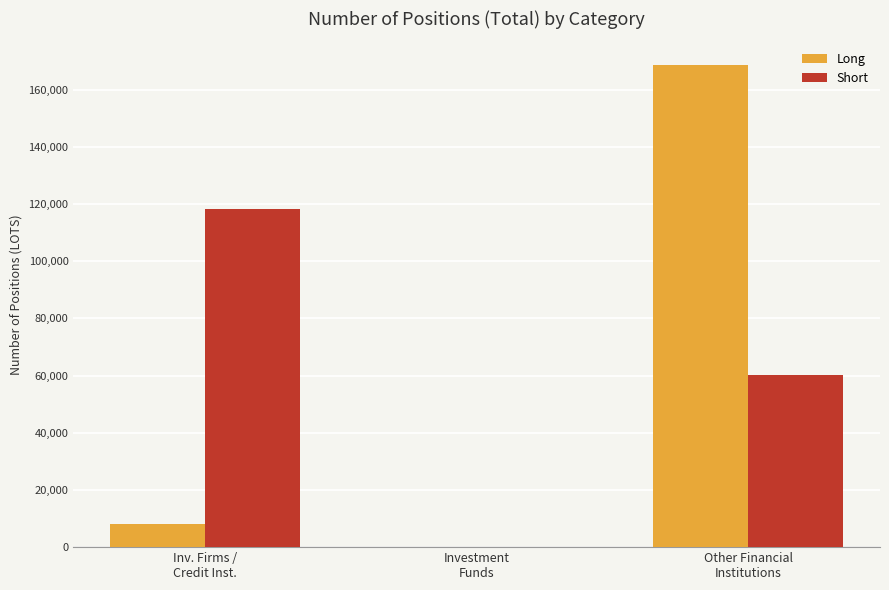

What is the approximate value of Short at Other Financial
Institutions, to the nearest 50?

60300